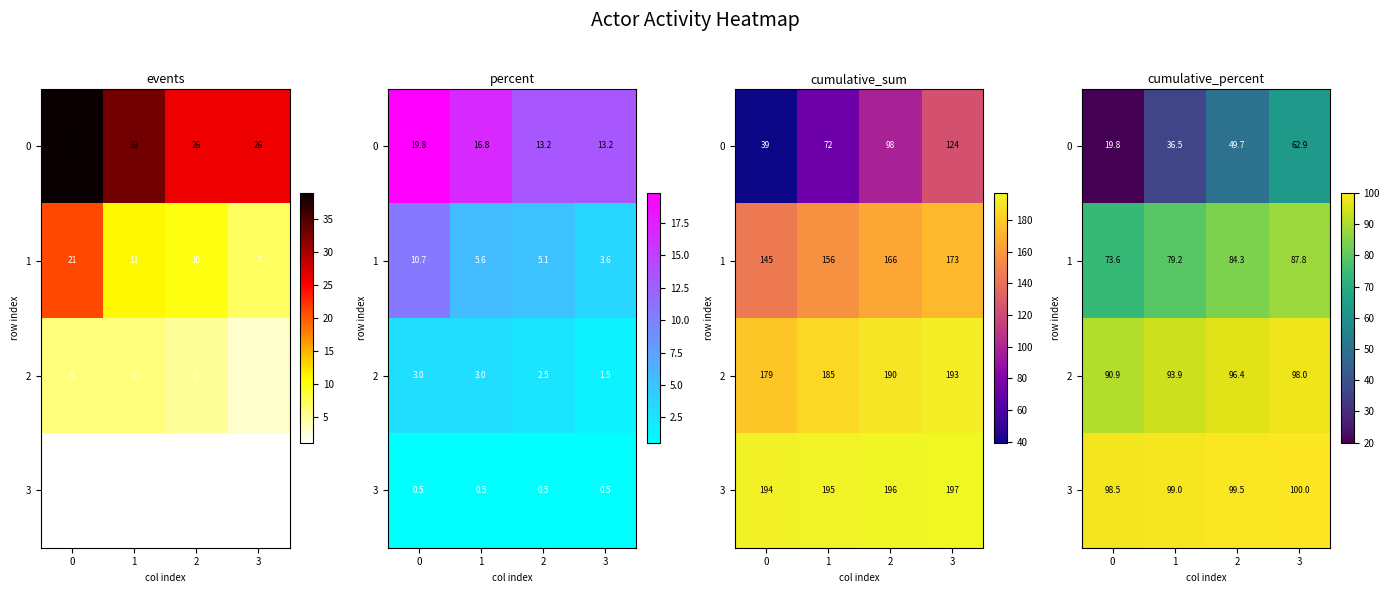

Is it true that 2 equals 96.4 at 2?

True